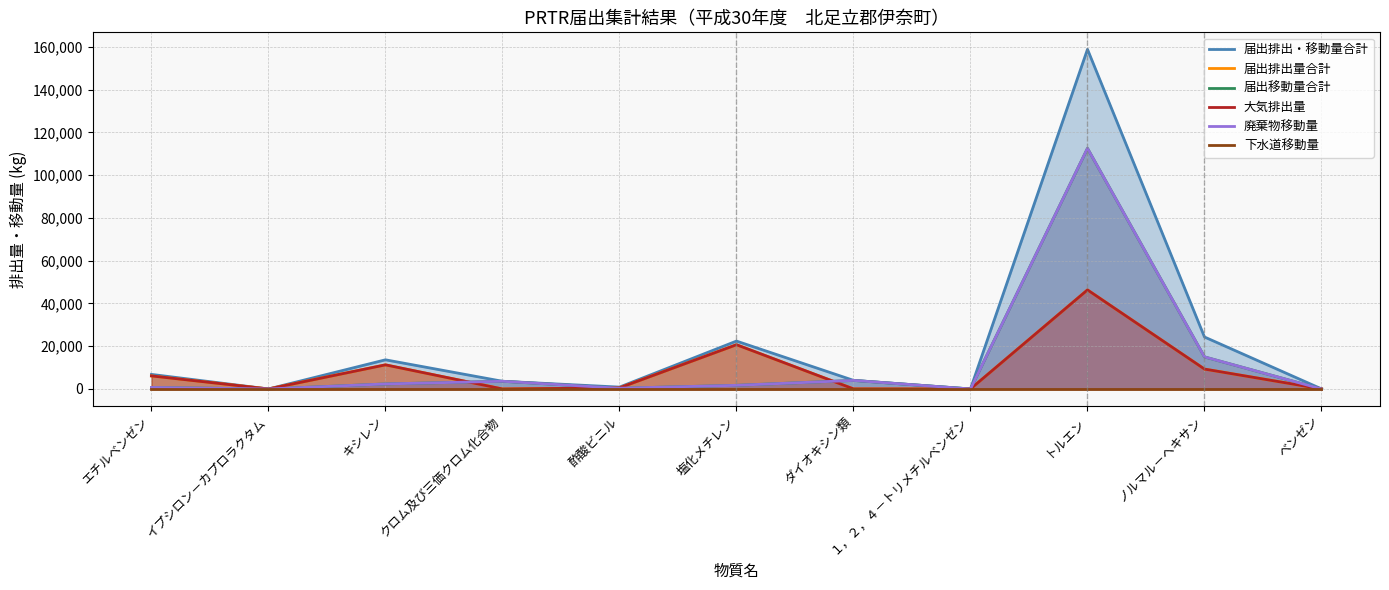

Which series has the largest range (max minus min)?

届出排出・移動量合計